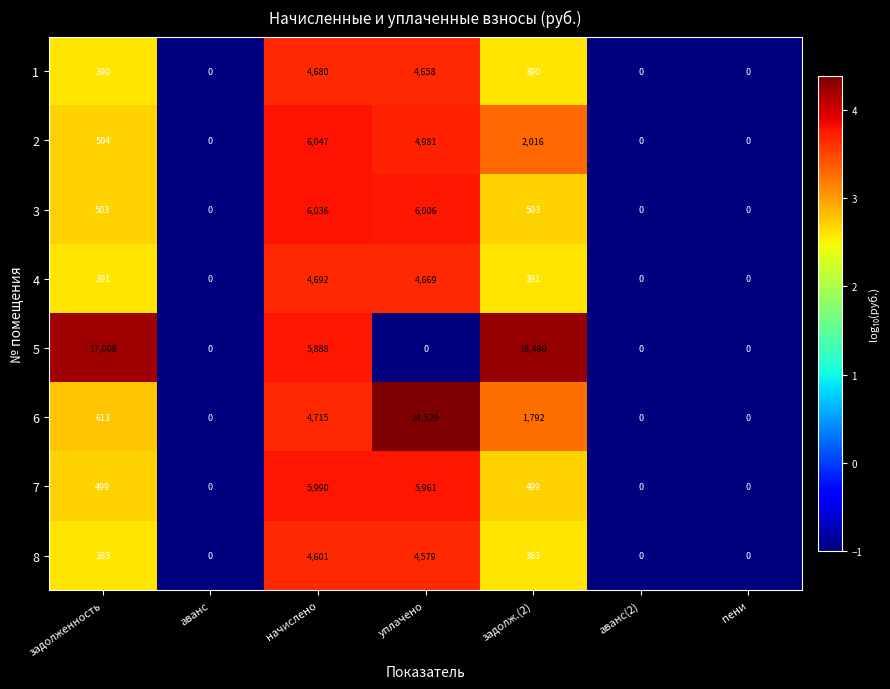

What is the sum of the 2 values at аванс and начислено?

6047